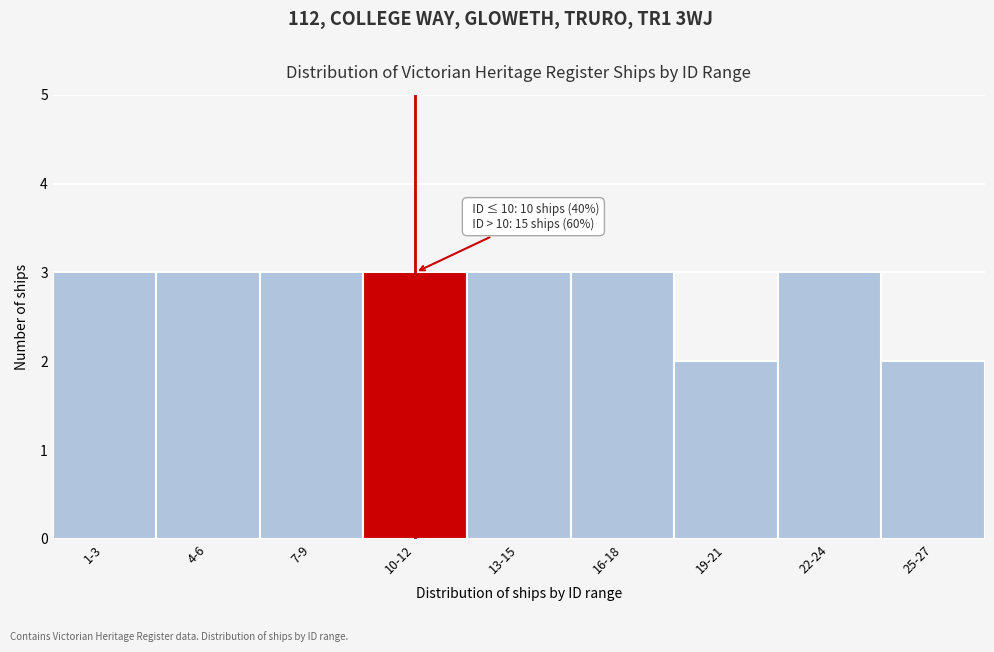

Reading left to right, extract all data points from this chart.

3	3	3	3	3	3	2	3	2